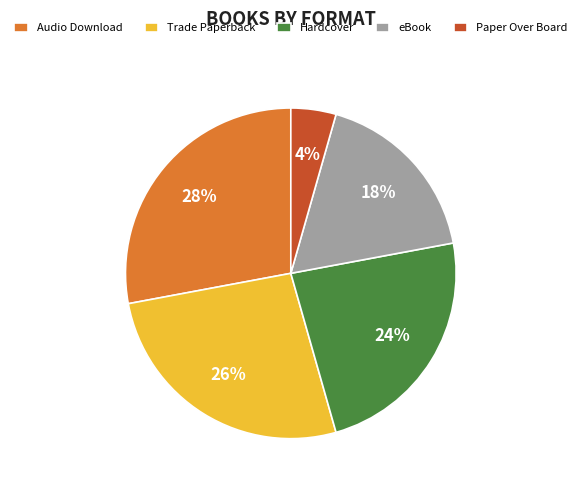

True or false: eBook accounts for 18% of the total.

True